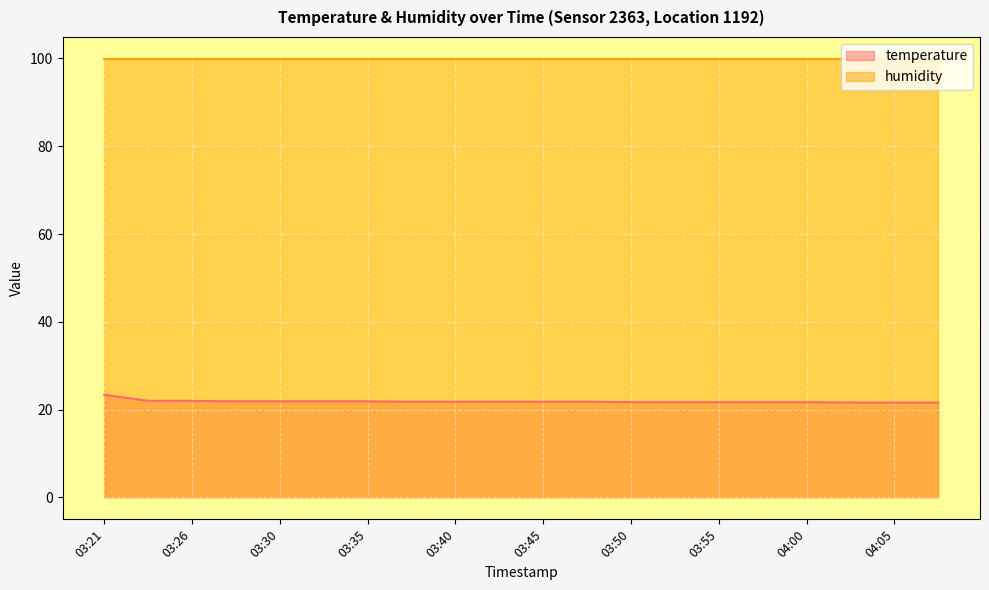

What is the difference between the second highest and minimum values?

0.4